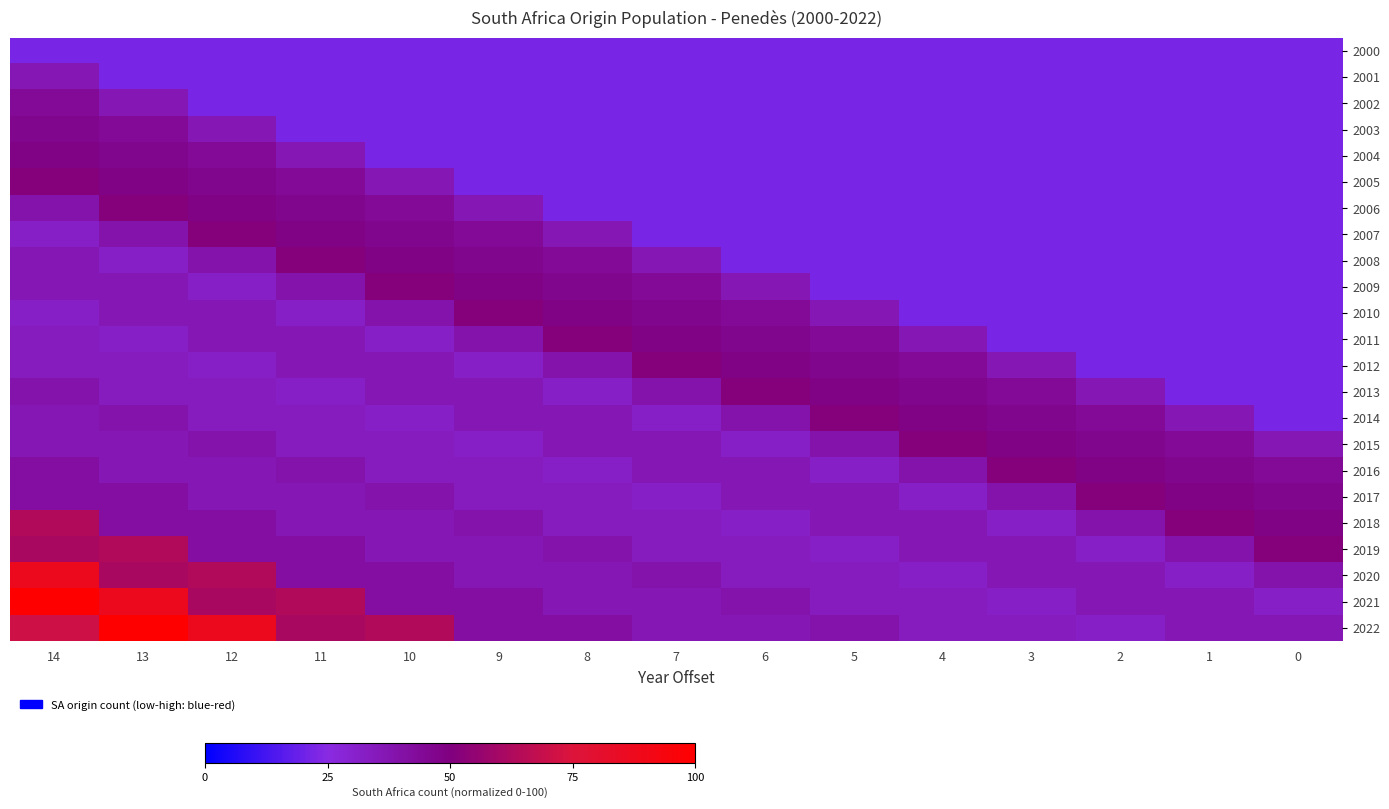

Rank the series at 2 from lowest to highest value.

2000, 2001, 2002, 2003, 2004, 2005, 2006, 2007, 2008, 2009, 2010, 2011, 2012, 2019, 2022, 2013, 2020, 2021, 2018, 2014, 2015, 2016, 2017